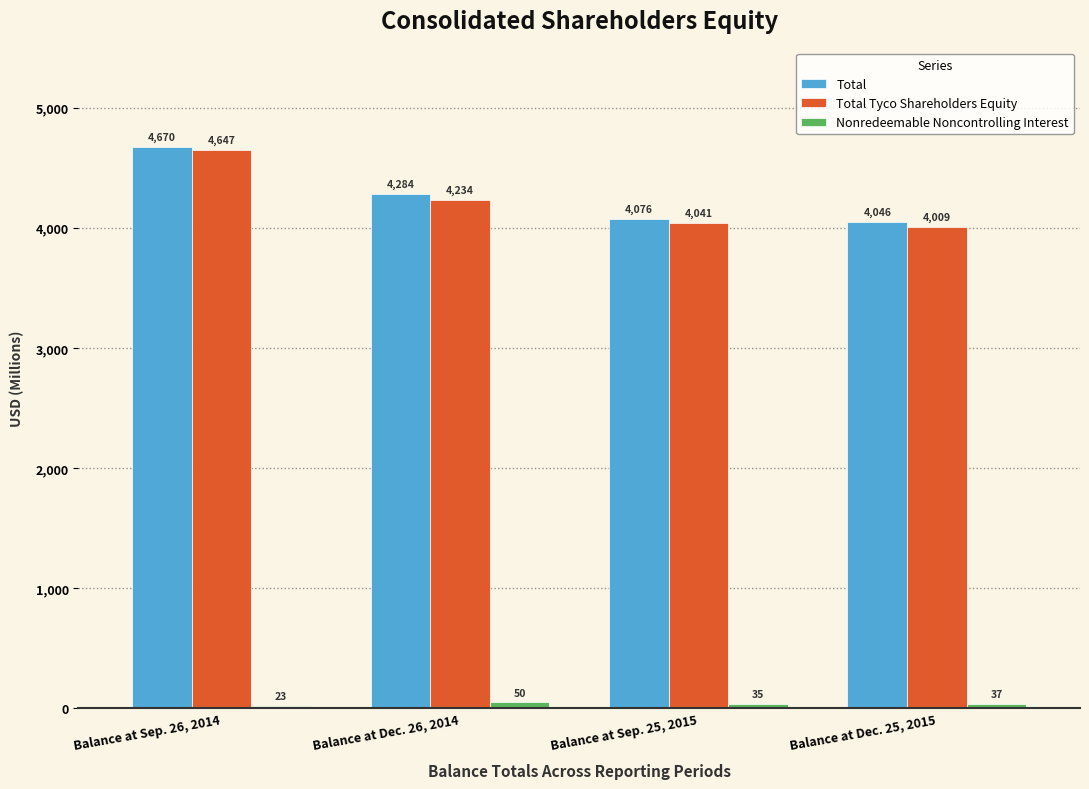

How many distinct data groups are displayed?

3